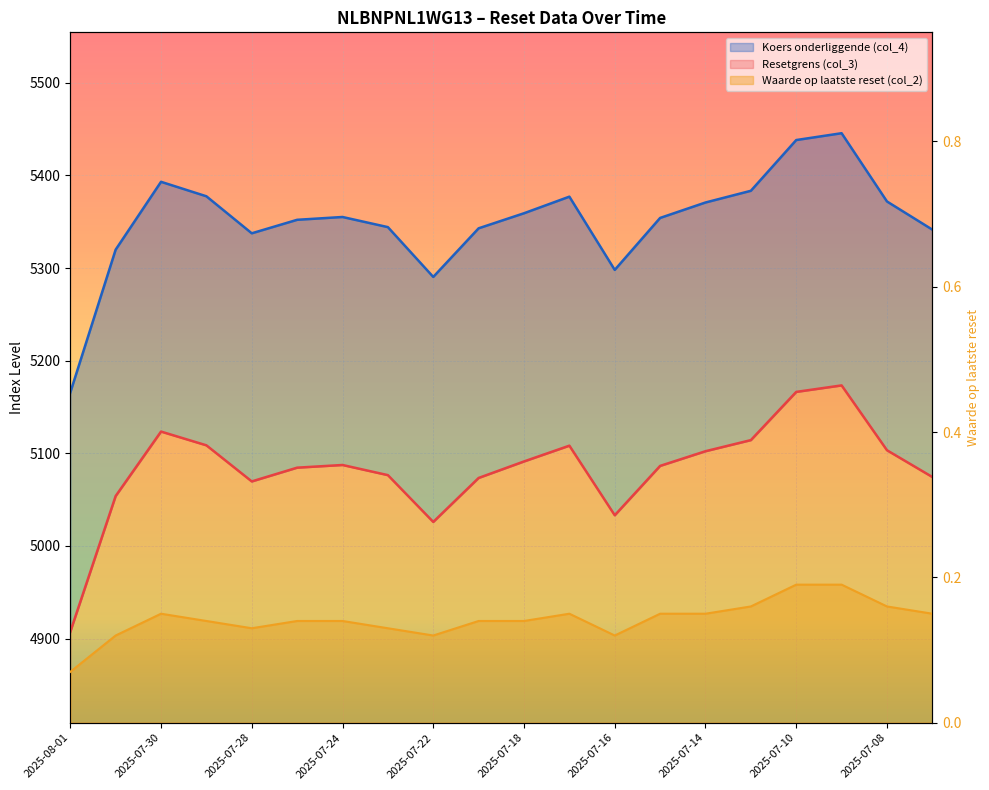

Reading right to left, extract all data points from this chart.

Resetgrens (col_3): 2025-07-07=5074.5	2025-07-08=5103.4	2025-07-09=5173.4	2025-07-10=5166.4	2025-07-11=5114.3	2025-07-14=5102.3	2025-07-15=5086.5	2025-07-16=5033.2	2025-07-17=5108.3	2025-07-18=5091.3	2025-07-21=5073.5	2025-07-22=5026.0	2025-07-23=5076.5	2025-07-24=5087.4	2025-07-25=5084.6	2025-07-28=5069.7	2025-07-29=5108.7	2025-07-30=5123.5	2025-07-31=5053.9	2025-08-01=4907.3
Koers onderliggende (col_4): 2025-07-07=5341.5	2025-07-08=5371.9	2025-07-09=5445.6	2025-07-10=5438.3	2025-07-11=5383.5	2025-07-14=5370.9	2025-07-15=5354.2	2025-07-16=5298.1	2025-07-17=5377.1	2025-07-18=5359.2	2025-07-21=5343.0	2025-07-22=5290.5	2025-07-23=5344.2	2025-07-24=5355.2	2025-07-25=5352.2	2025-07-28=5337.6	2025-07-29=5377.6	2025-07-30=5393.2	2025-07-31=5319.9	2025-08-01=5165.6
Waarde op laatste reset (col_2): 2025-07-07=0.1	2025-07-08=0.2	2025-07-09=0.2	2025-07-10=0.2	2025-07-11=0.2	2025-07-14=0.1	2025-07-15=0.1	2025-07-16=0.1	2025-07-17=0.1	2025-07-18=0.1	2025-07-21=0.1	2025-07-22=0.1	2025-07-23=0.1	2025-07-24=0.1	2025-07-25=0.1	2025-07-28=0.1	2025-07-29=0.1	2025-07-30=0.1	2025-07-31=0.1	2025-08-01=0.1